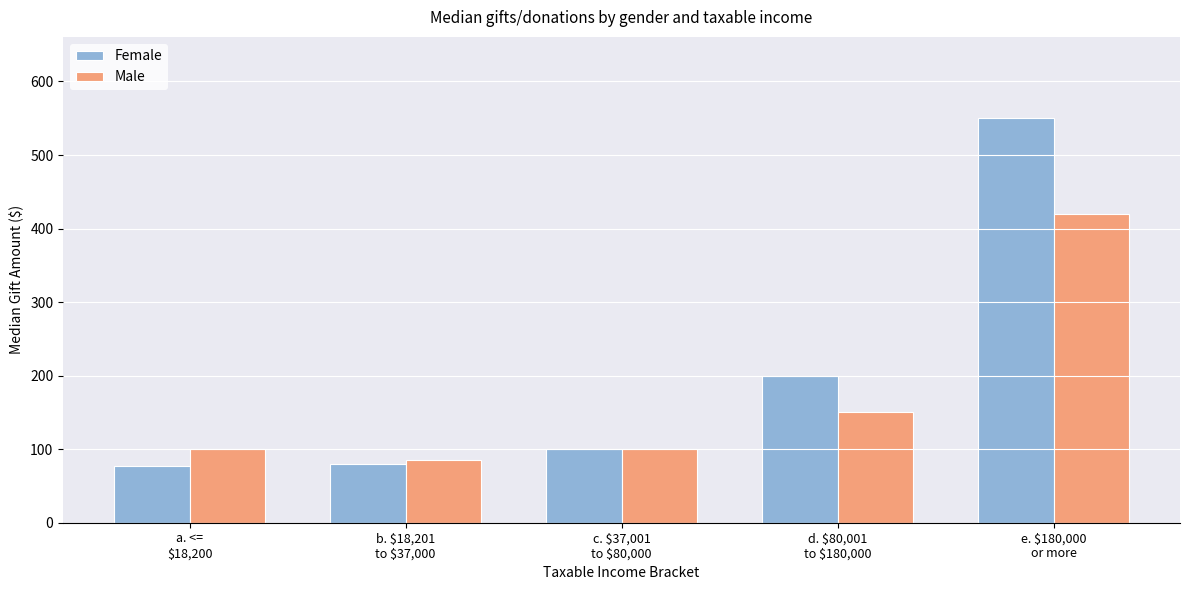

What position from the left is b. $18,201
to $37,000?

2